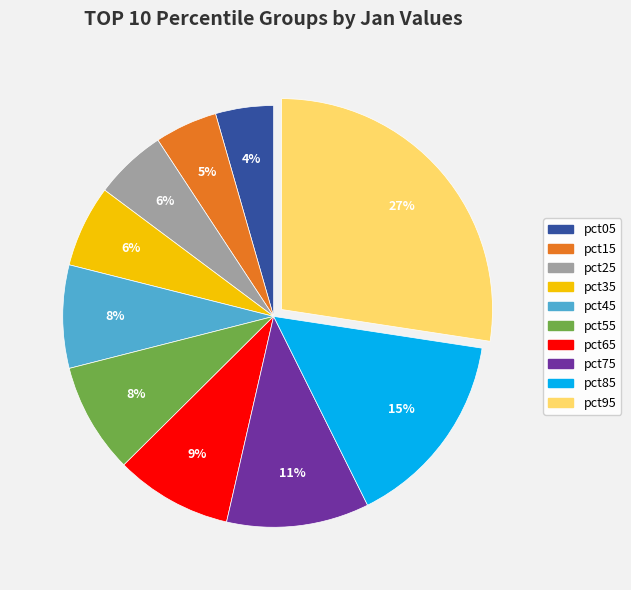

Is pct75 the majority of the pie?

No